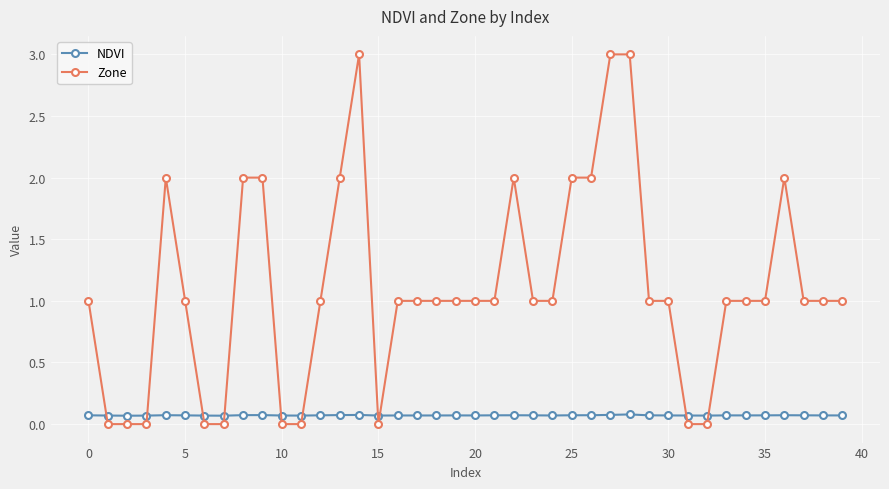

Is this an area chart (filled region under the line)?

No